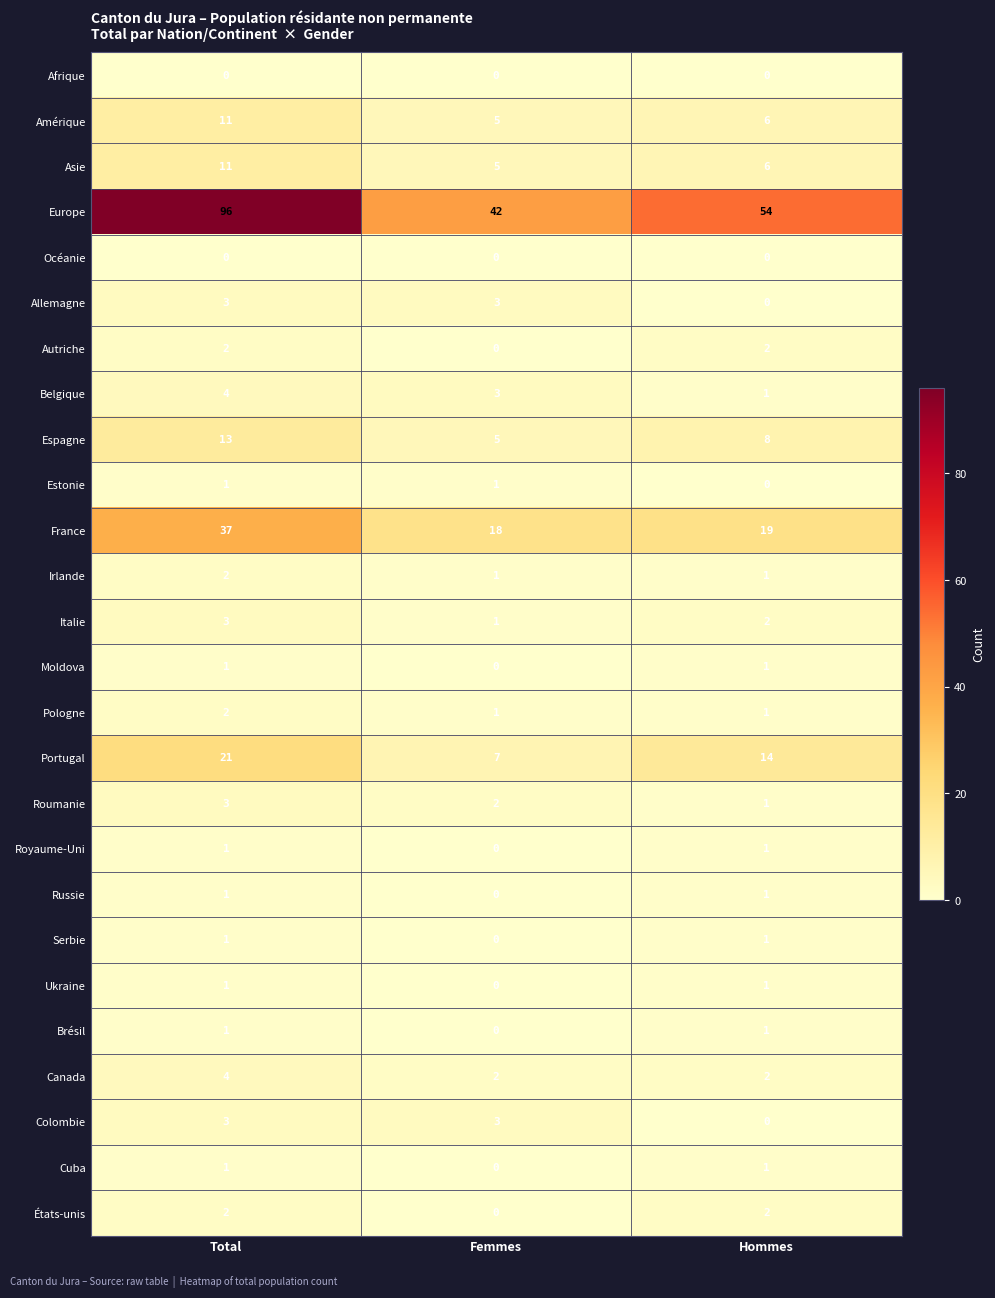

At which label does Asie reach its peak?

Total